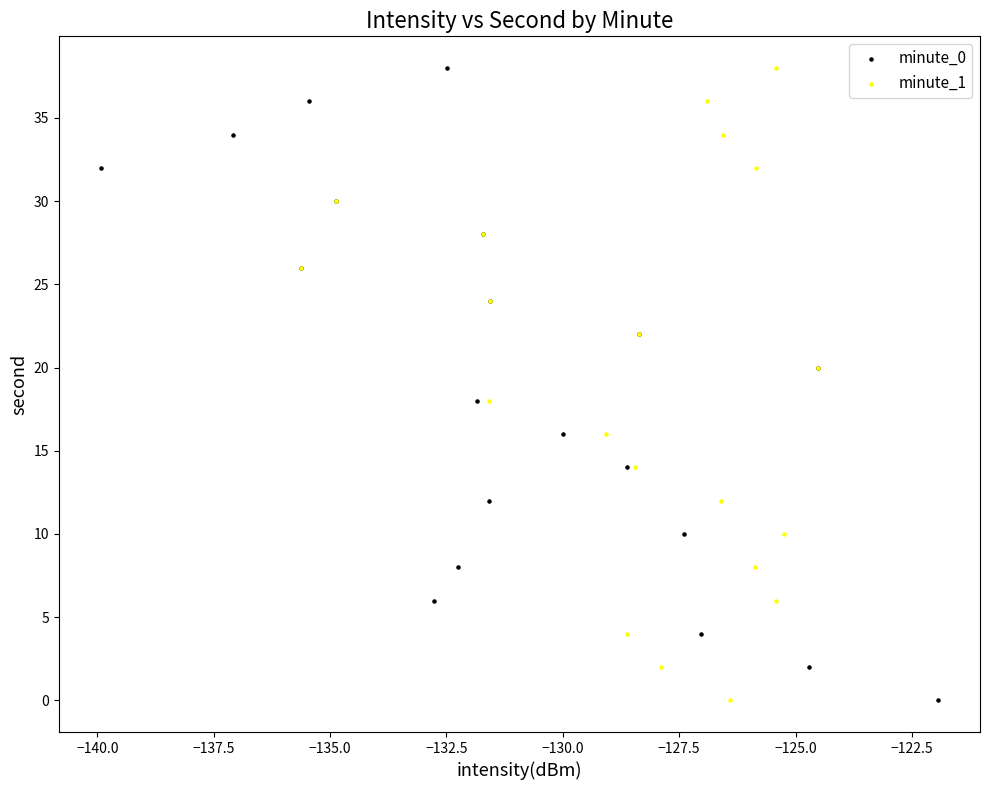

What are all the series names shown in the legend?

minute_0, minute_1